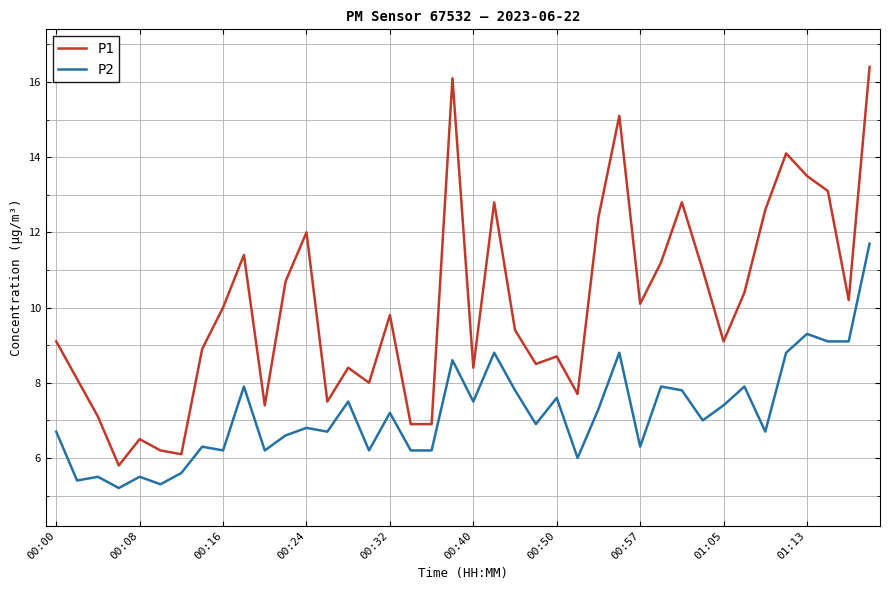

What is the difference between the maximum and minimum values in the P1 series?

10.6